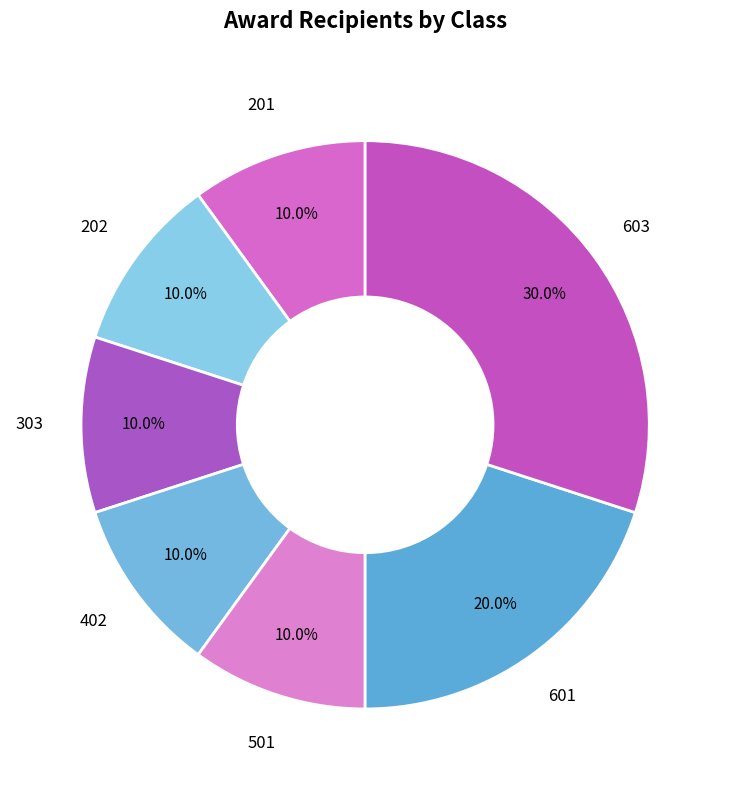

Is there a majority slice in this chart?

No